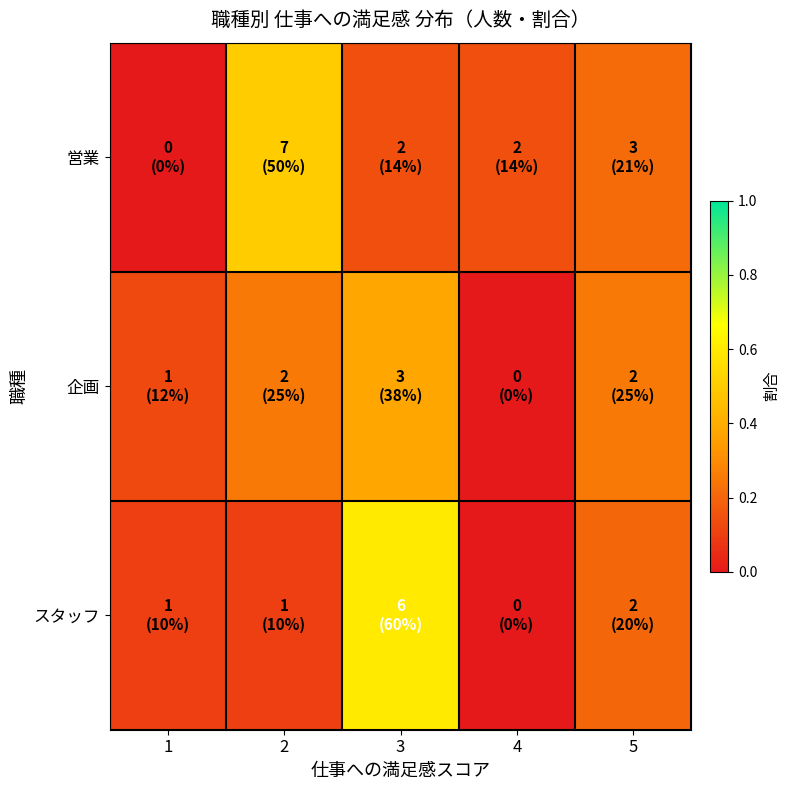

How many data points does each series have?

5